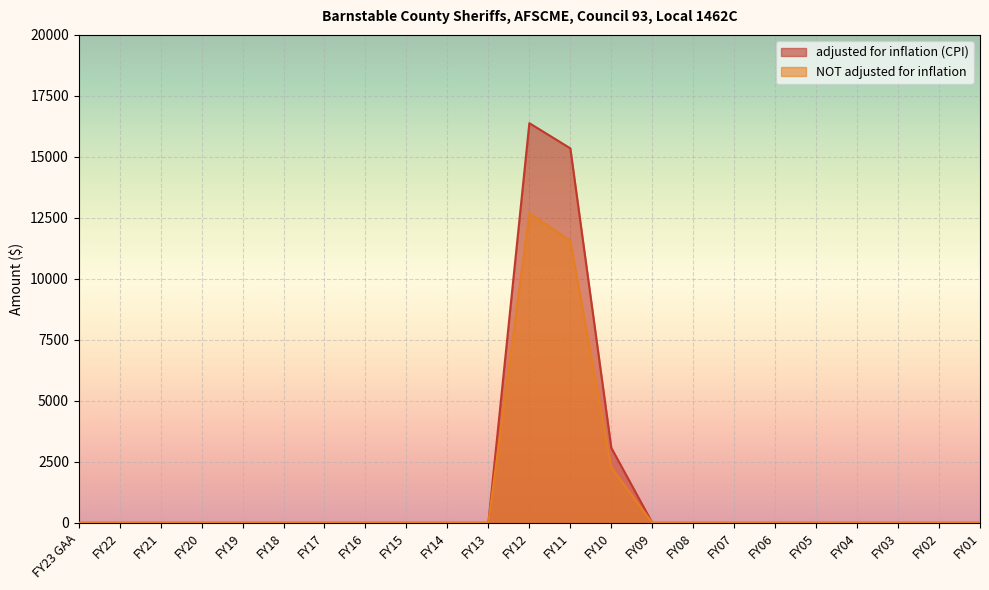

Reading right to left, what are all the values shown in this chart?

adjusted for inflation (CPI): 0	0	0	0	0	0	0	0	0	3074	15350	16382	0	0	0	0	0	0	0	0	0	0	0
NOT adjusted for inflation: 0	0	0	0	0	0	0	0	0	2268	11551	12689	0	0	0	0	0	0	0	0	0	0	0